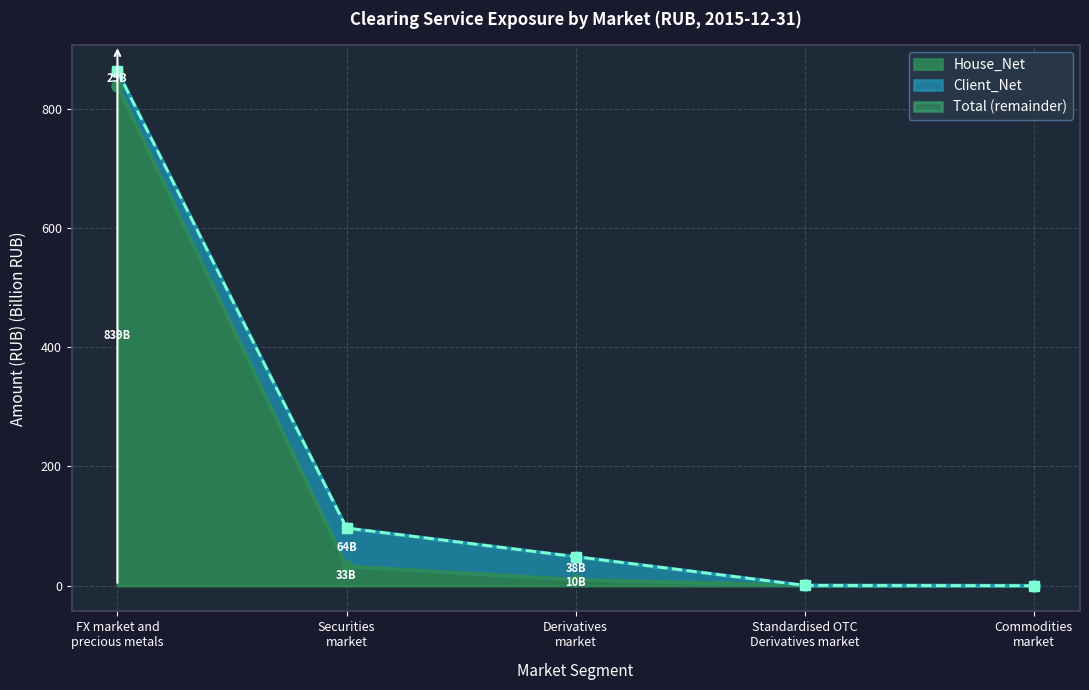

How many categories are shown in the chart?

5